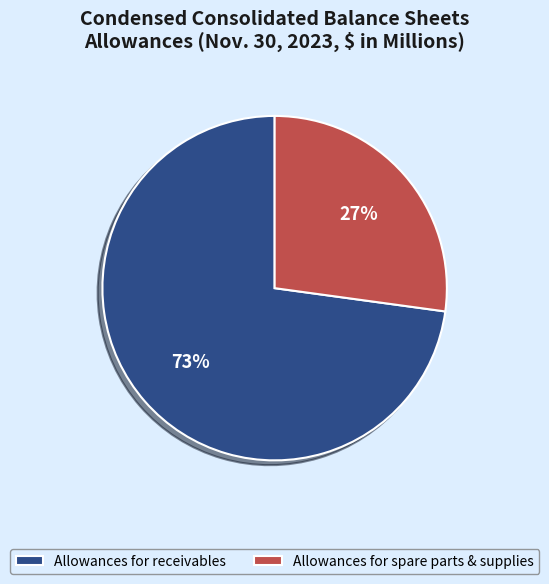

Is there a majority slice in this chart?

Yes